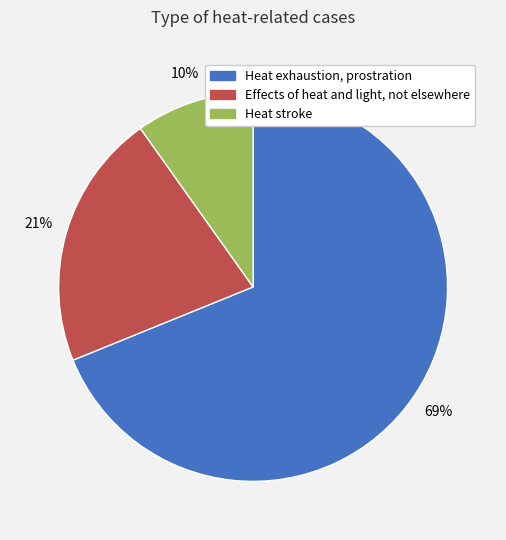

To the nearest percent, what is the combined percentage of Heat exhaustion, prostration and Heat stroke?

79%